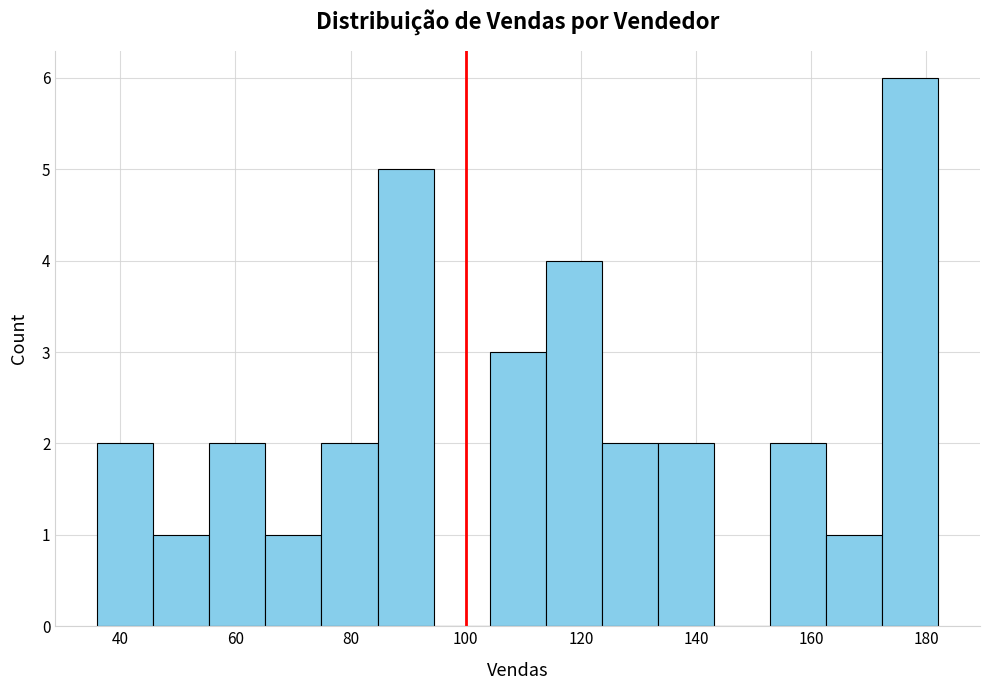

Reading left to right, transcribe this chart: for each bar, give the range it covers on the x-axis and its height. Neither the bar edges nor the heights are printed on the chart, so give them approximately, as read against the axes.

36 to 46: 2
46 to 56: 1
56 to 66: 2
66 to 74: 1
74 to 84: 2
84 to 94: 5
94 to 104: 0
104 to 114: 3
114 to 124: 4
124 to 134: 2
134 to 144: 2
144 to 152: 0
152 to 162: 2
162 to 172: 1
172 to 182: 6